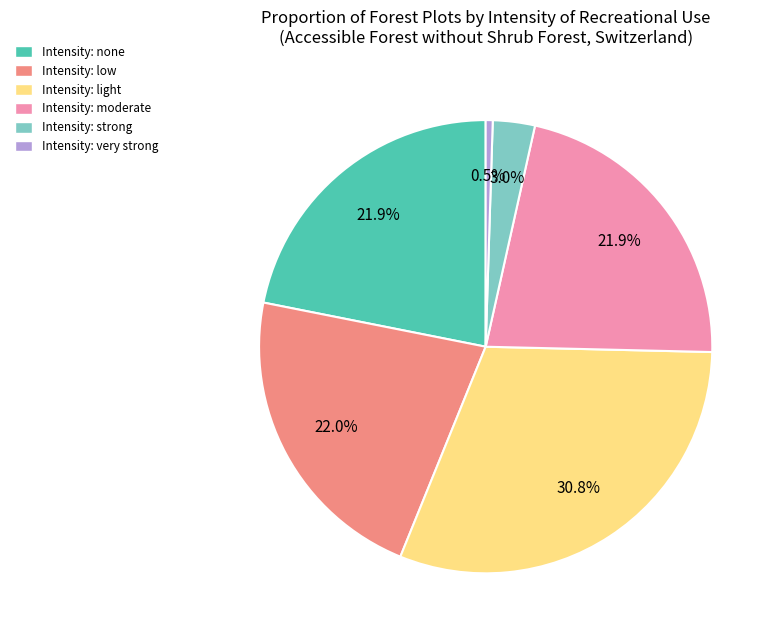

Is Intensity: very strong the majority of the pie?

No